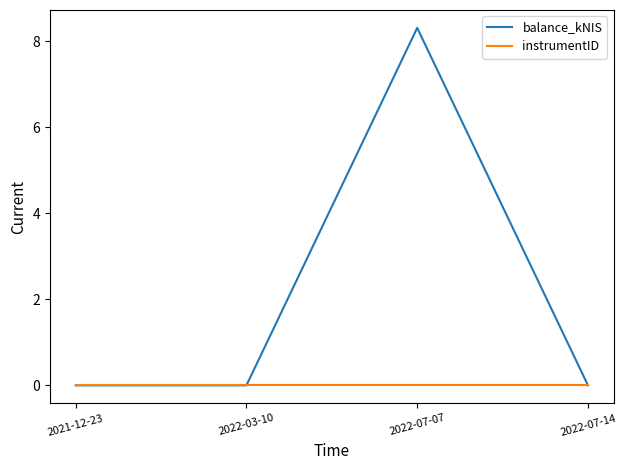

The balance_kNIS series shows 0.0 at 2021-12-23. True or false?

True